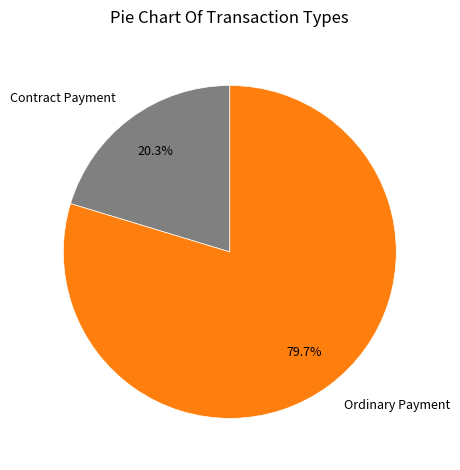

Which category has the biggest portion of the pie?

Ordinary Payment